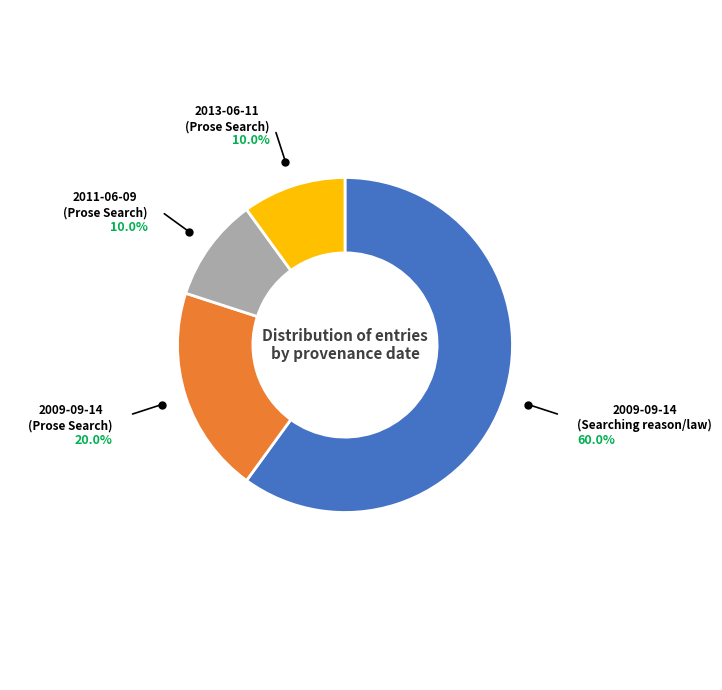

Is there a majority slice in this chart?

Yes